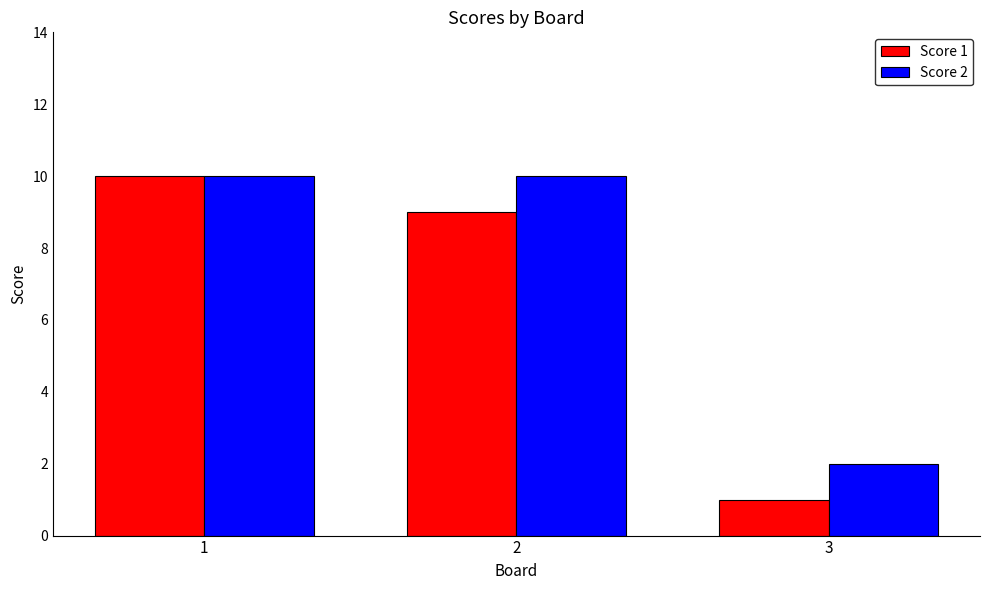

At 2, list the series in order from smallest to largest.

Score 1, Score 2